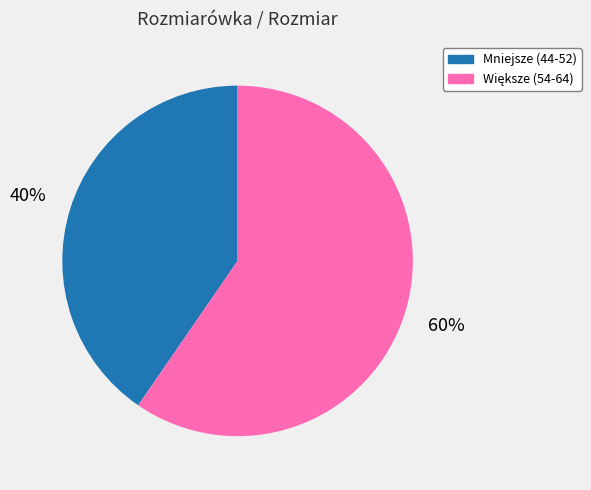

Count the number of slices in the pie.

2